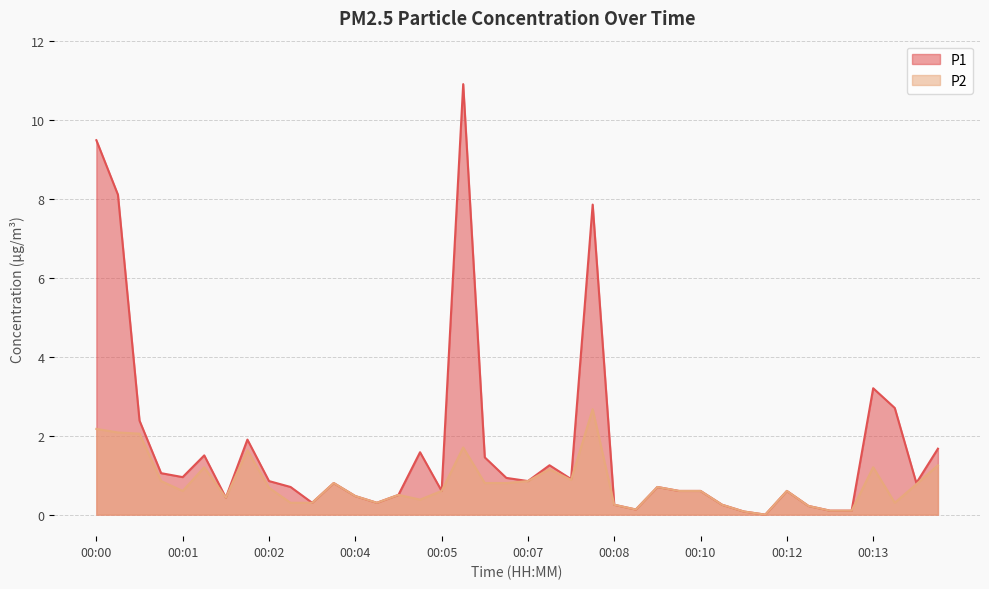

Which series has the largest range (max minus min)?

P1